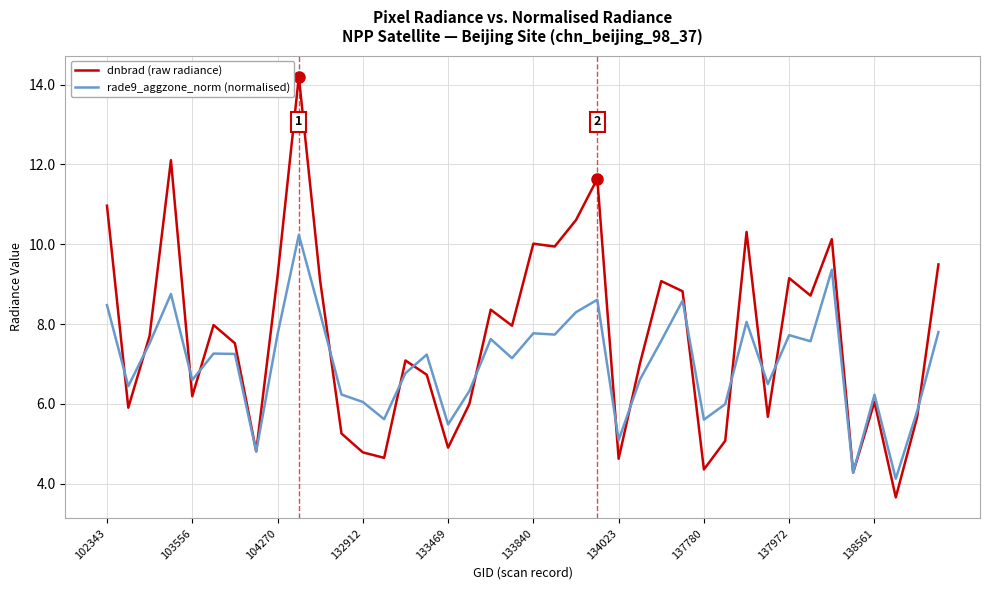

List the series in order of their peak value, lowest first.

rade9_aggzone_norm (normalised), dnbrad (raw radiance)